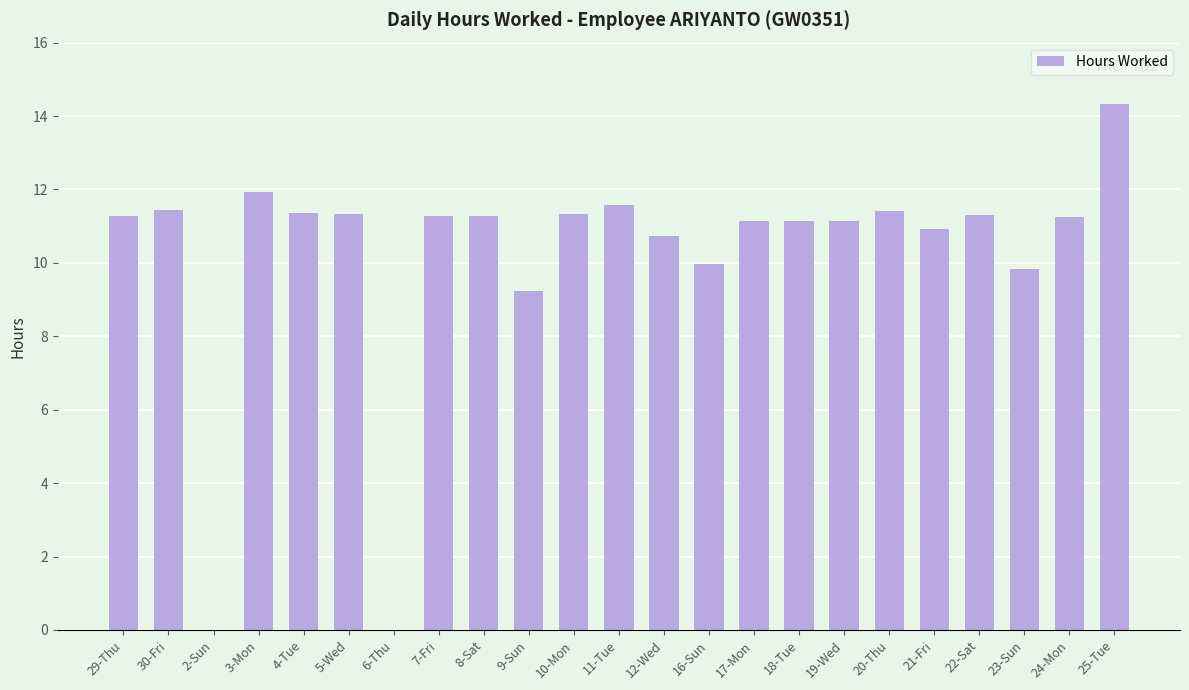

Between 17-Mon and 2-Sun, which is larger?

17-Mon